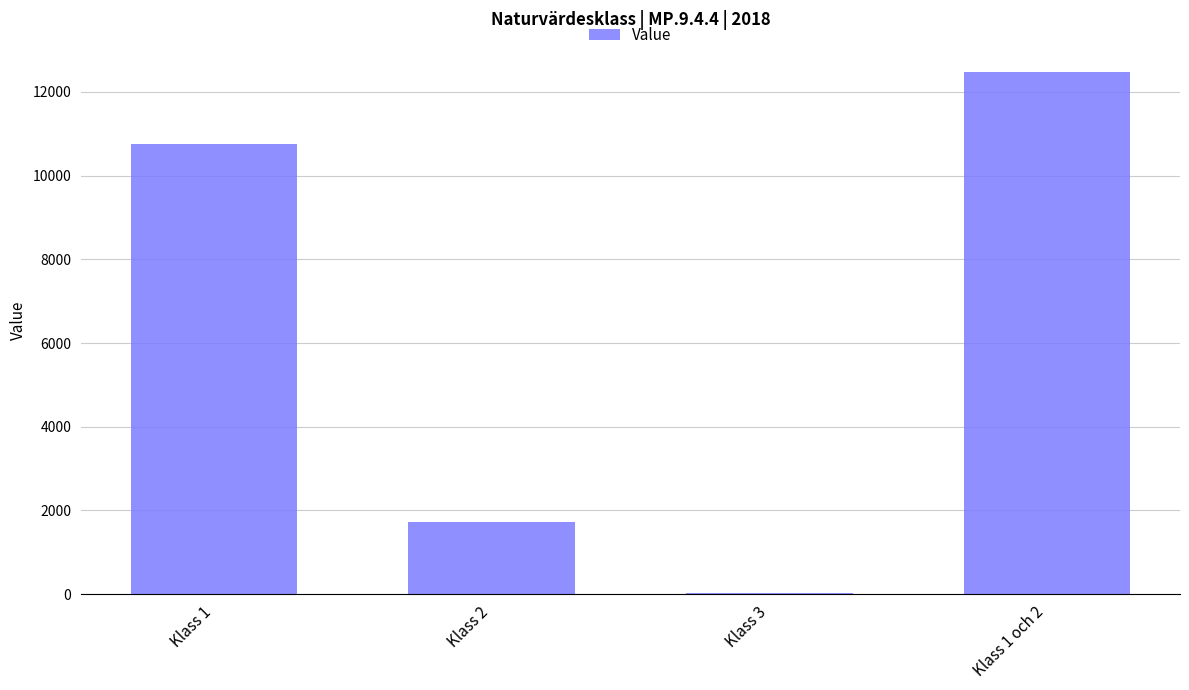

Reading right to left, extract all data points from this chart.

12477	32	1724	10753